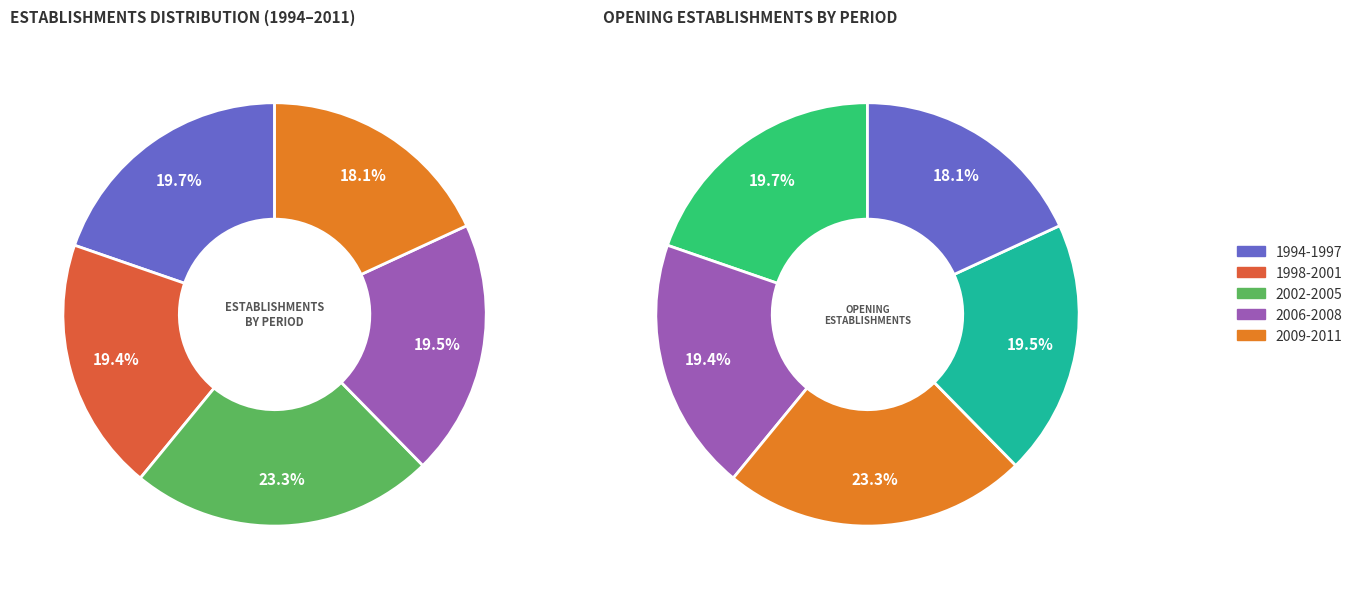

Is it true that 2008 is 15% of the pie?

False